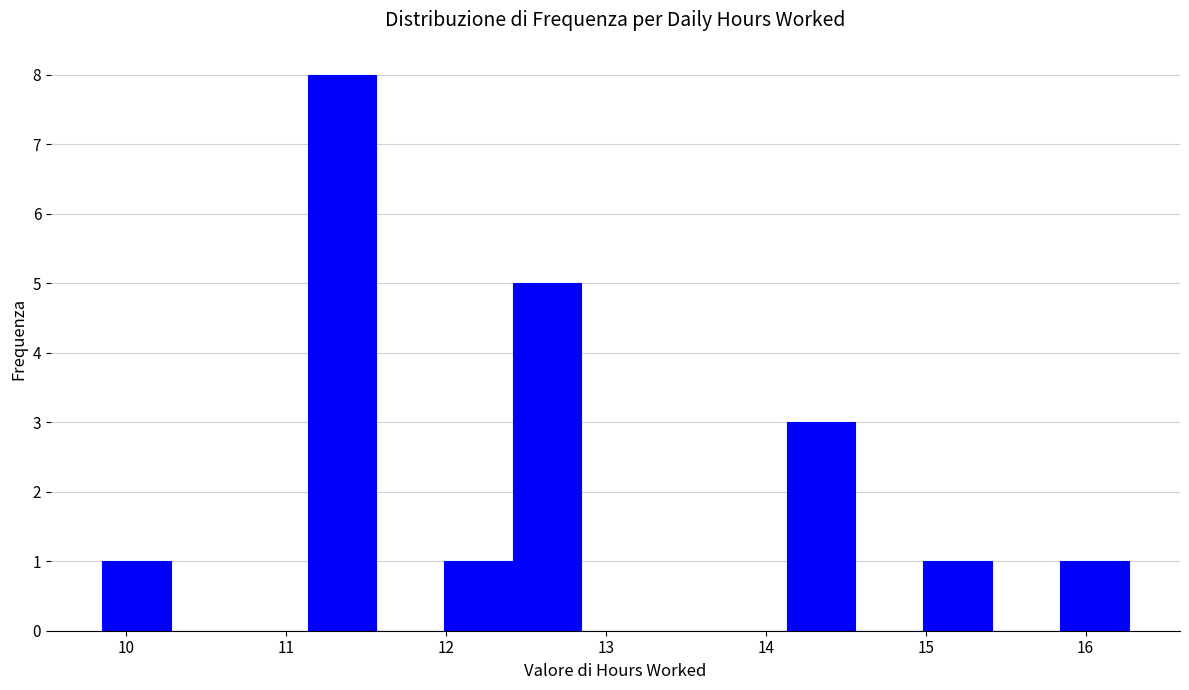

Over which range of the x-axis is the bar tallest?

11.1 to 11.6